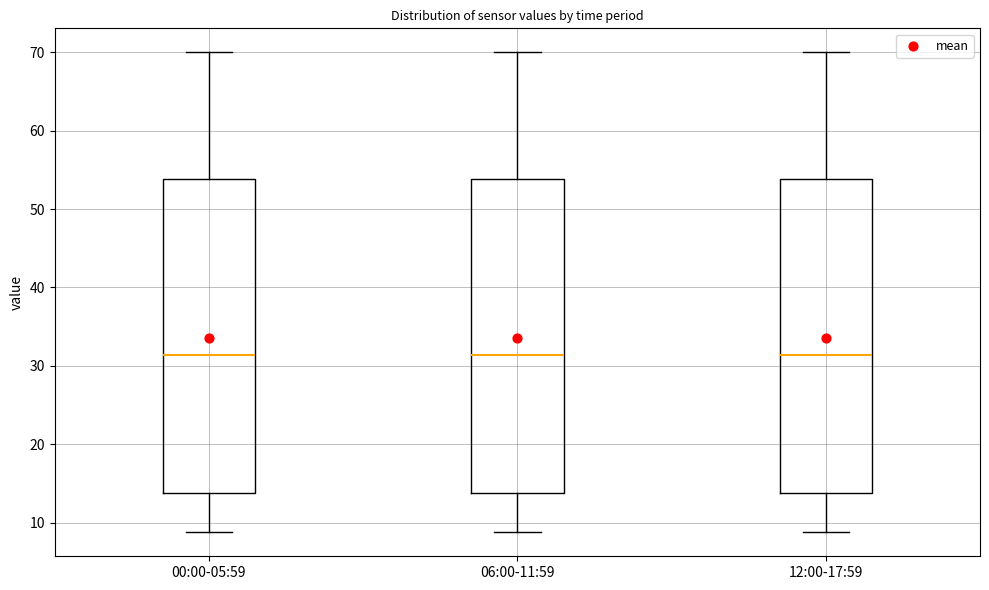

Where does the lower whisker of the box for 06:00-11:59 end on the y-axis? The values are not printed on the chart, so give them approximately, as read against the axis.

9